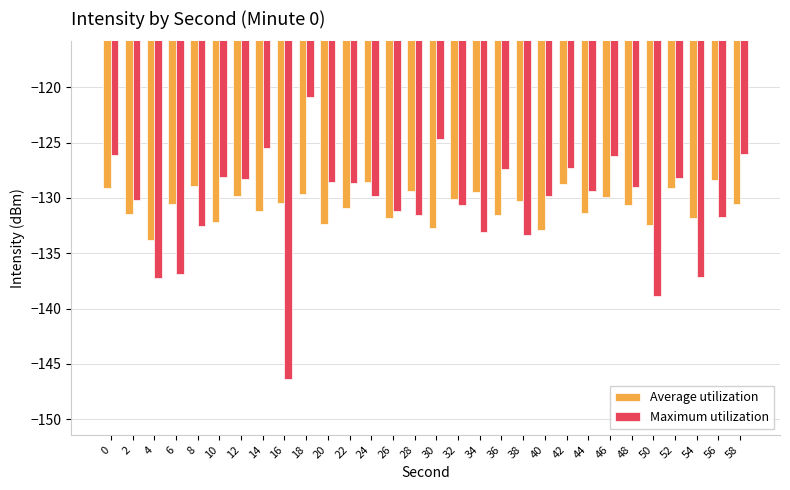

What is the value of the Maximum utilization bar at the 5th from the left?

-132.5